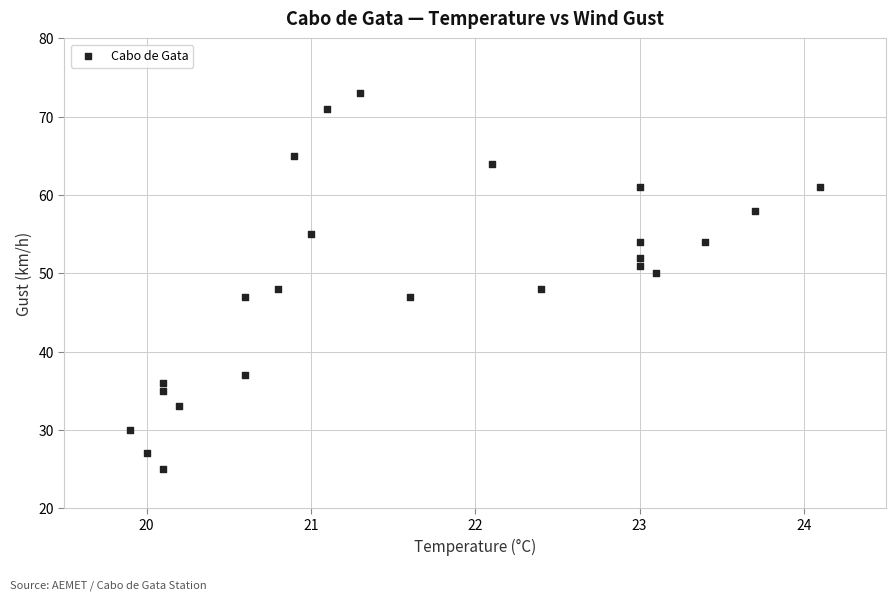

What is the range of Y values (max minus min)?

48